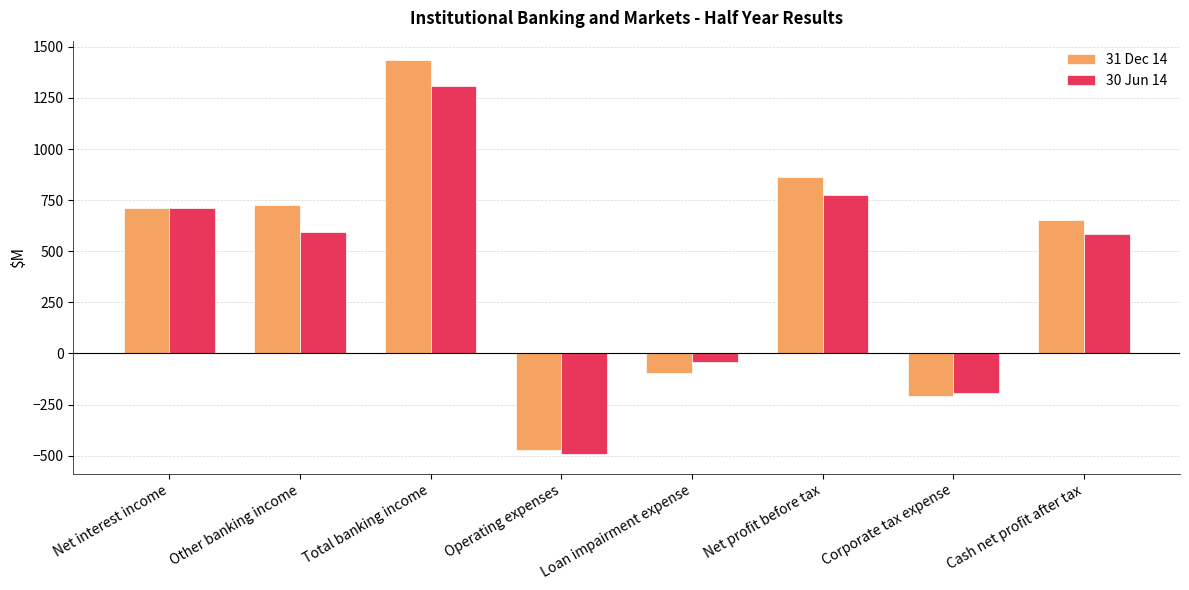

How many bars are there in each group?

2